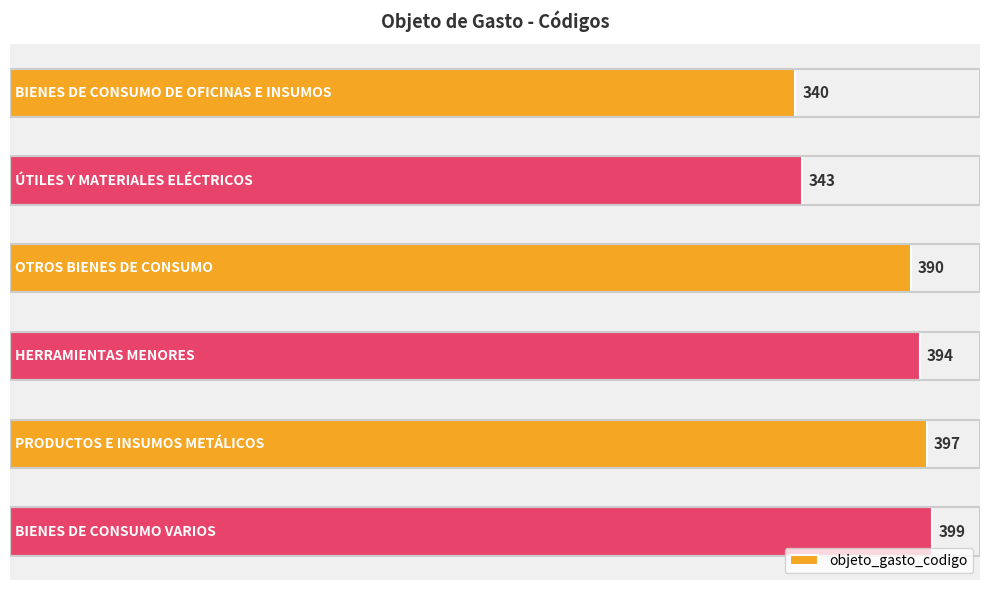

How many categories are shown in the chart?

6